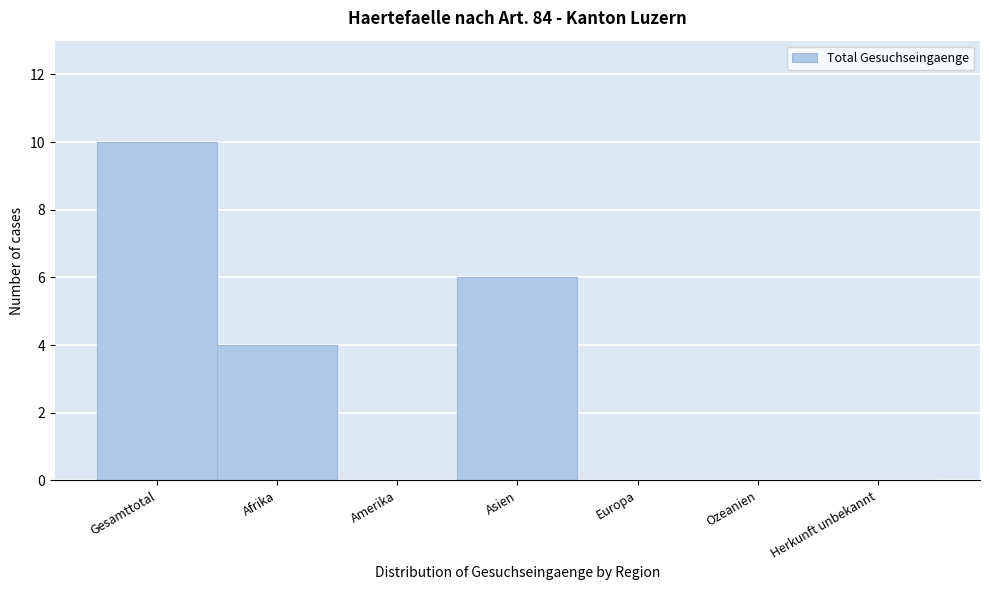

Reading left to right, transcribe all the data shown in this chart.

Gesamttotal=10	Afrika=4	Amerika=0	Asien=6	Europa=0	Ozeanien=0	Herkunft unbekannt=0